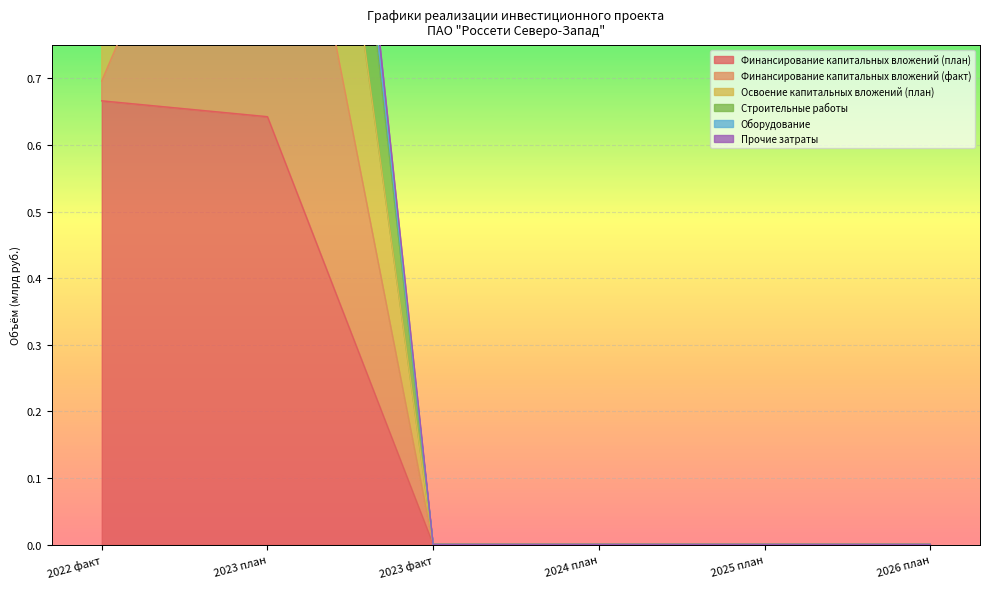

Is it true that Финансирование капитальных вложений (план) equals 0.4 at 2023 факт?

False